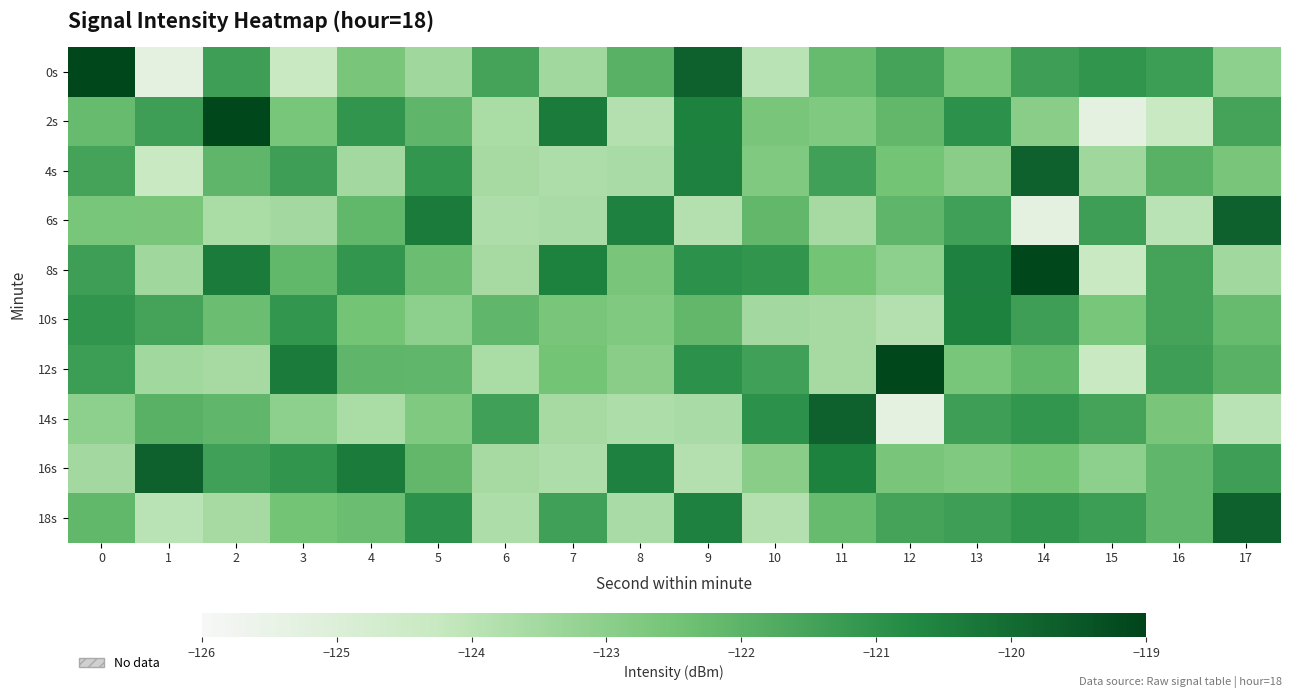

Reading right to left, what are all the values shown in this chart?

0s: 17=-123.0	16=-121.3	15=-121.1	14=-121.3	13=-122.6	12=-121.5	11=-122.2	10=-124.0	9=-119.7	8=-121.9	7=-123.5	6=-121.5	5=-123.4	4=-122.6	3=-124.3	2=-121.3	1=-125.3	0=-119.1
2s: 17=-121.5	16=-124.3	15=-125.3	14=-123.0	13=-120.9	12=-122.1	11=-122.8	10=-122.6	9=-120.5	8=-123.8	7=-120.4	6=-123.6	5=-122.0	4=-121.1	3=-122.6	2=-119.1	1=-121.3	0=-122.2
4s: 17=-122.6	16=-121.9	15=-123.4	14=-119.7	13=-123.0	12=-122.5	11=-121.4	10=-122.8	9=-120.5	8=-123.6	7=-123.7	6=-123.6	5=-121.1	4=-123.5	3=-121.3	2=-122.0	1=-124.3	0=-121.5
6s: 17=-119.7	16=-124.0	15=-121.3	14=-125.3	13=-121.4	12=-122.0	11=-123.6	10=-122.1	9=-123.8	8=-120.5	7=-123.6	6=-123.7	5=-120.4	4=-122.1	3=-123.5	2=-123.6	1=-122.6	0=-122.6
8s: 17=-123.5	16=-121.5	15=-124.3	14=-119.1	13=-120.5	12=-123.0	11=-122.5	10=-121.1	9=-120.9	8=-122.6	7=-120.5	6=-123.6	5=-122.3	4=-121.1	3=-122.1	2=-120.4	1=-123.4	0=-121.3
10s: 17=-122.2	16=-121.5	15=-122.6	14=-121.3	13=-120.5	12=-123.8	11=-123.6	10=-123.5	9=-122.1	8=-122.8	7=-122.6	6=-122.1	5=-123.0	4=-122.5	3=-121.1	2=-122.3	1=-121.5	0=-121.1
12s: 17=-121.9	16=-121.3	15=-124.3	14=-122.1	13=-122.6	12=-119.1	11=-123.6	10=-121.4	9=-120.9	8=-123.0	7=-122.5	6=-123.6	5=-122.1	4=-122.0	3=-120.4	2=-123.6	1=-123.5	0=-121.3
14s: 17=-124.0	16=-122.6	15=-121.5	14=-121.1	13=-121.3	12=-125.3	11=-119.7	10=-120.9	9=-123.6	8=-123.7	7=-123.6	6=-121.4	5=-122.8	4=-123.6	3=-123.0	2=-122.1	1=-121.9	0=-123.0
16s: 17=-121.3	16=-122.1	15=-123.0	14=-122.5	13=-122.8	12=-122.6	11=-120.5	10=-123.0	9=-123.8	8=-120.5	7=-123.7	6=-123.6	5=-122.1	4=-120.4	3=-121.1	2=-121.4	1=-119.7	0=-123.5
18s: 17=-119.7	16=-122.1	15=-121.3	14=-121.1	13=-121.3	12=-121.5	11=-122.2	10=-123.8	9=-120.5	8=-123.6	7=-121.4	6=-123.7	5=-120.9	4=-122.3	3=-122.5	2=-123.6	1=-124.0	0=-122.1